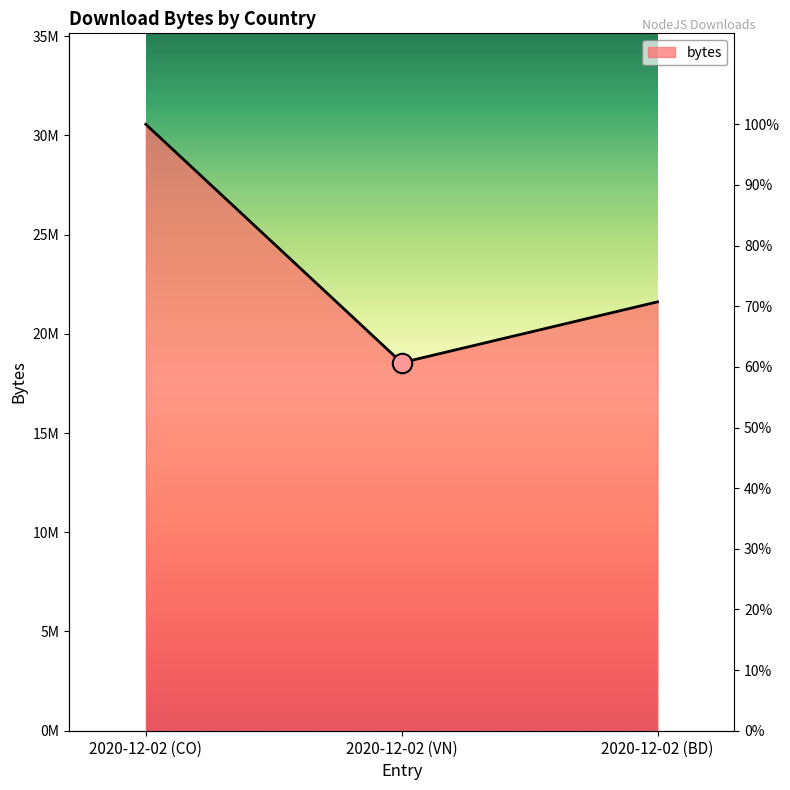

Rank the categories by value from lowest to highest.

2020-12-02 (VN), 2020-12-02 (BD), 2020-12-02 (CO)